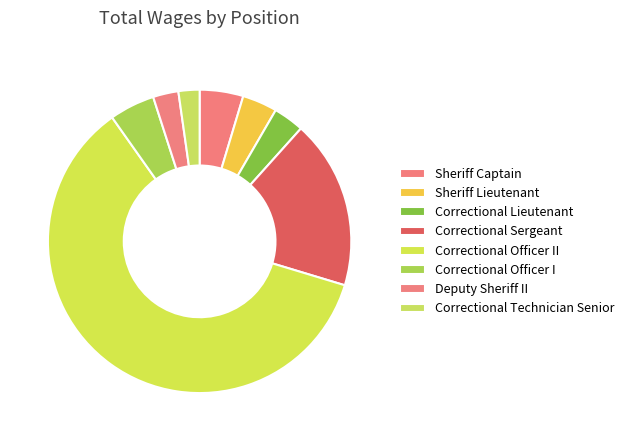

Which slice is the largest?

Correctional Officer II